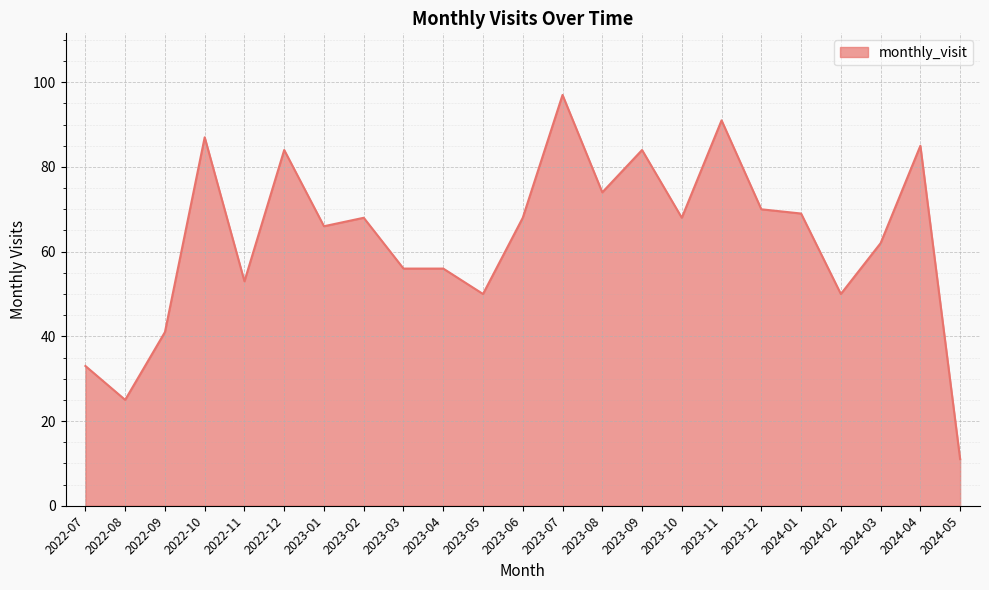

What is the difference between the values at 2023-12 and 2023-06?

2